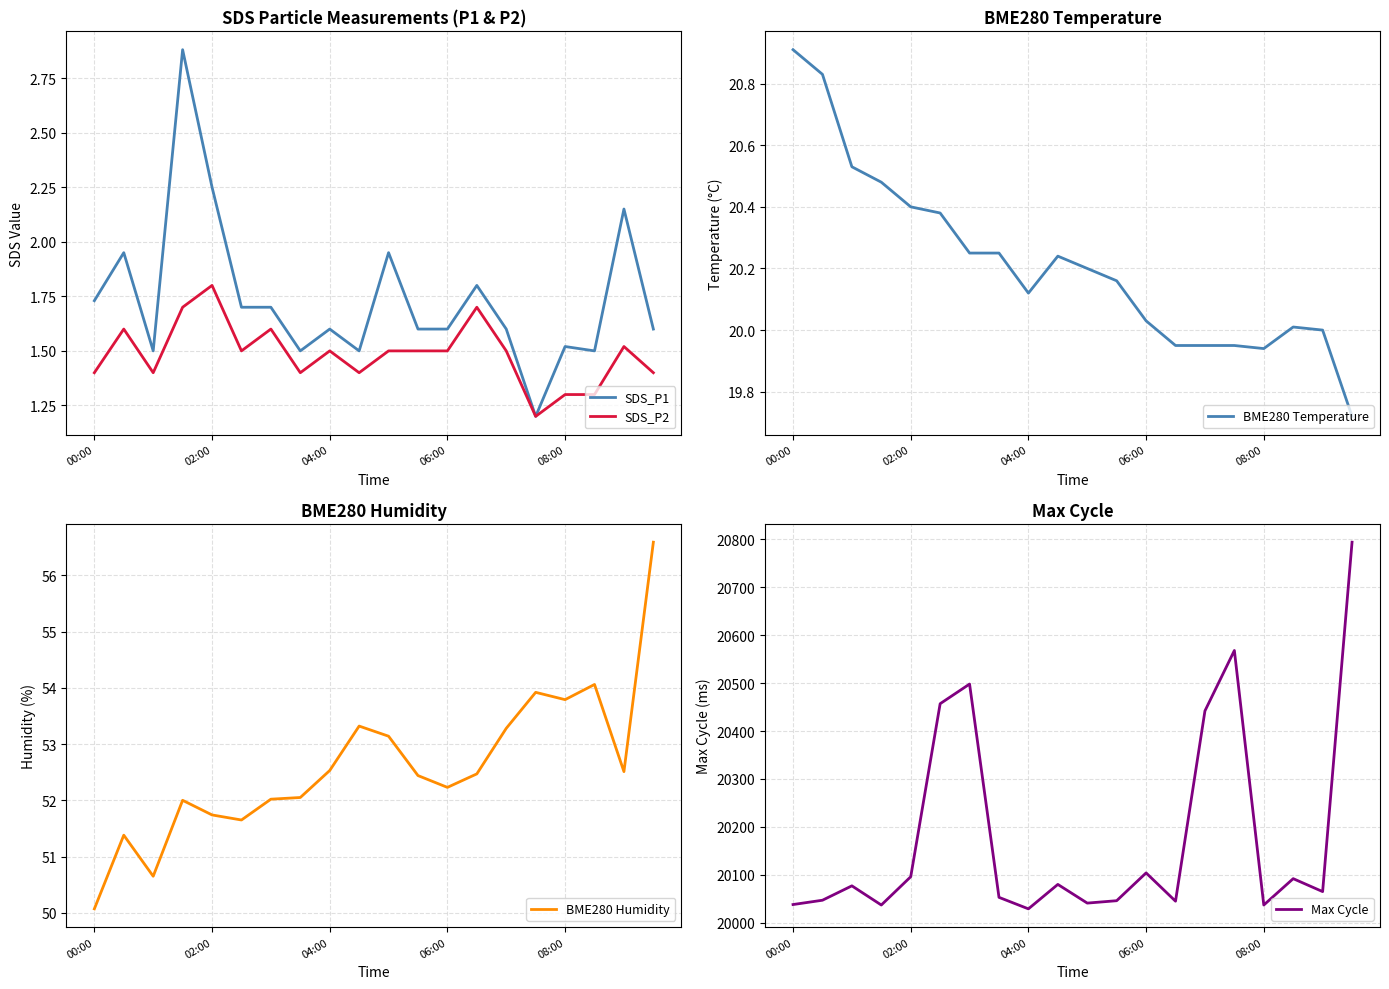

Reading left to right, list all the values displayed in this chart.

SDS_P1: 1.7	1.9	1.5	2.9	2.2	1.7	1.7	1.5	1.6	1.5	1.9	1.6	1.6	1.8	1.6	1.2	1.5	1.5	2.1	1.6
SDS_P2: 1.4	1.6	1.4	1.7	1.8	1.5	1.6	1.4	1.5	1.4	1.5	1.5	1.5	1.7	1.5	1.2	1.3	1.3	1.5	1.4
BME280 Temperature: 20.9	20.8	20.5	20.5	20.4	20.4	20.2	20.2	20.1	20.2	20.2	20.2	20.0	19.9	19.9	19.9	19.9	20.0	20.0	19.7
BME280 Humidity: 50.1	51.4	50.6	52.0	51.7	51.6	52.0	52.0	52.5	53.3	53.1	52.4	52.2	52.5	53.3	53.9	53.8	54.1	52.5	56.6
Max Cycle: 20038.0	20047.0	20077.0	20037.0	20096.0	20457.0	20498.0	20053.0	20029.0	20080.0	20041.0	20046.0	20104.0	20045.0	20442.0	20568.0	20037.0	20092.0	20065.0	20794.0